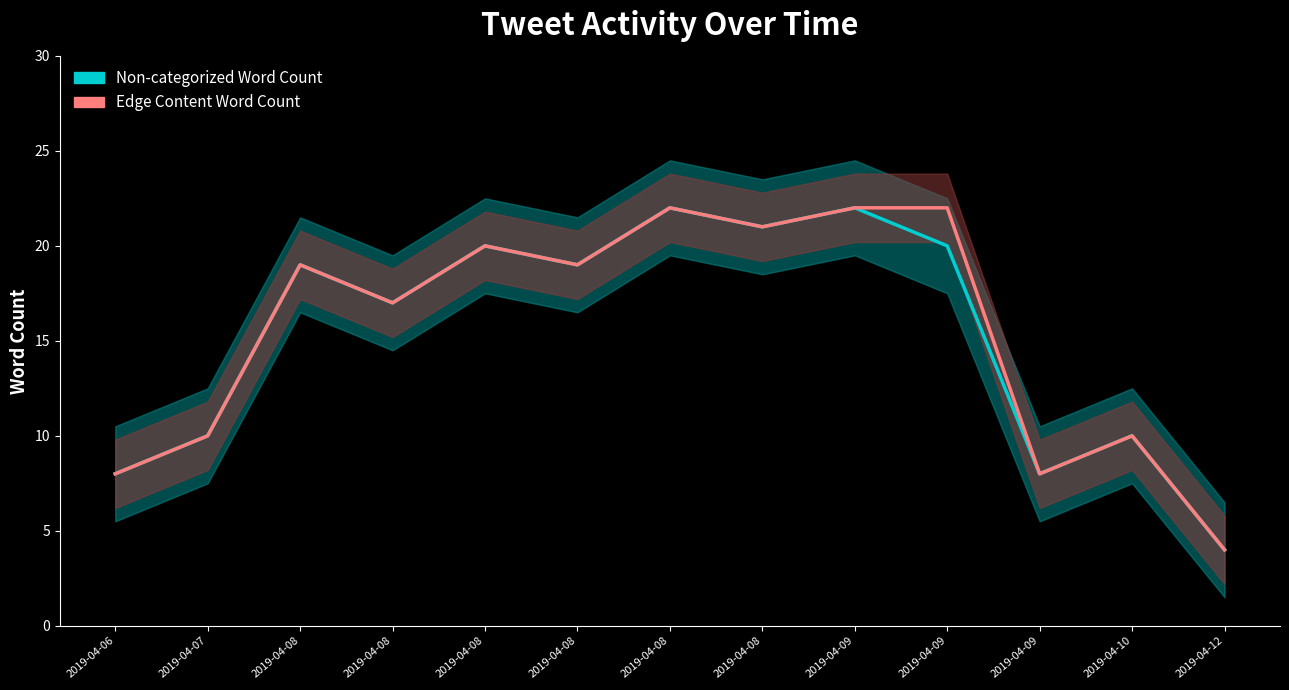

At 2019-04-12, list the series in order from smallest to largest.

Non-categorized Word Count, Edge Content Word Count